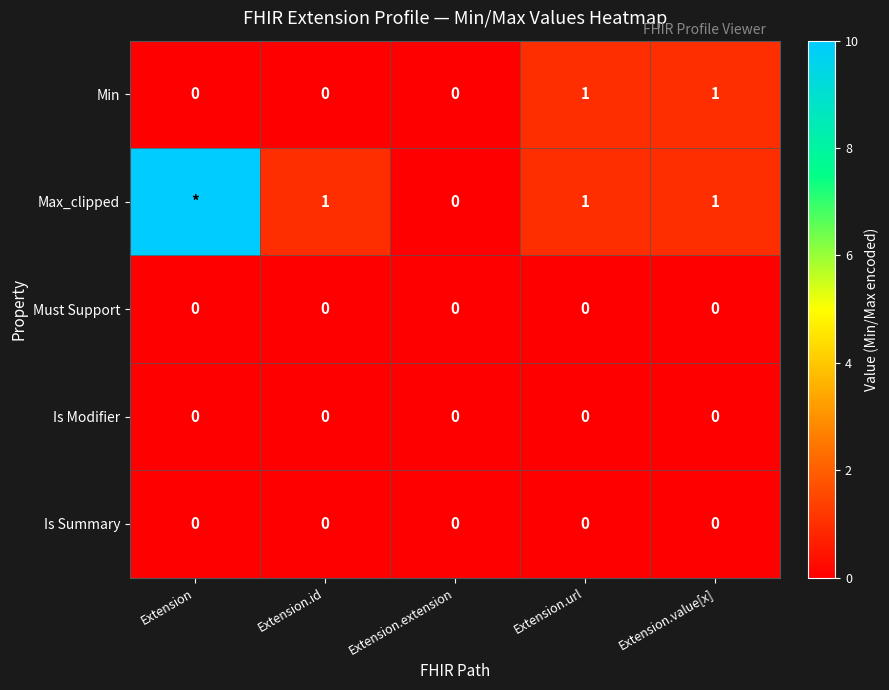

The value of Is Summary at Extension.url is 0. True or false?

True